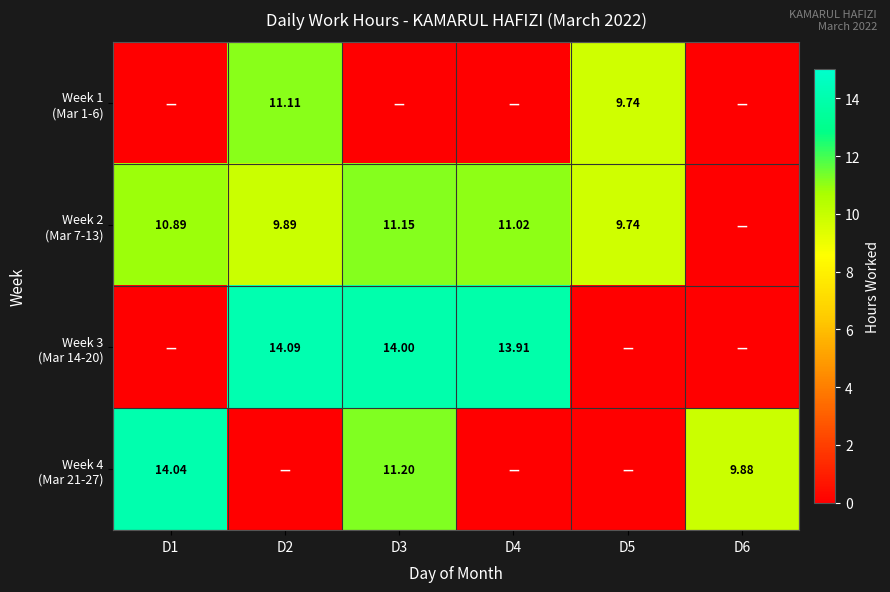

What is the average value of the Week 3 (Mar 14-20) series?

7.0